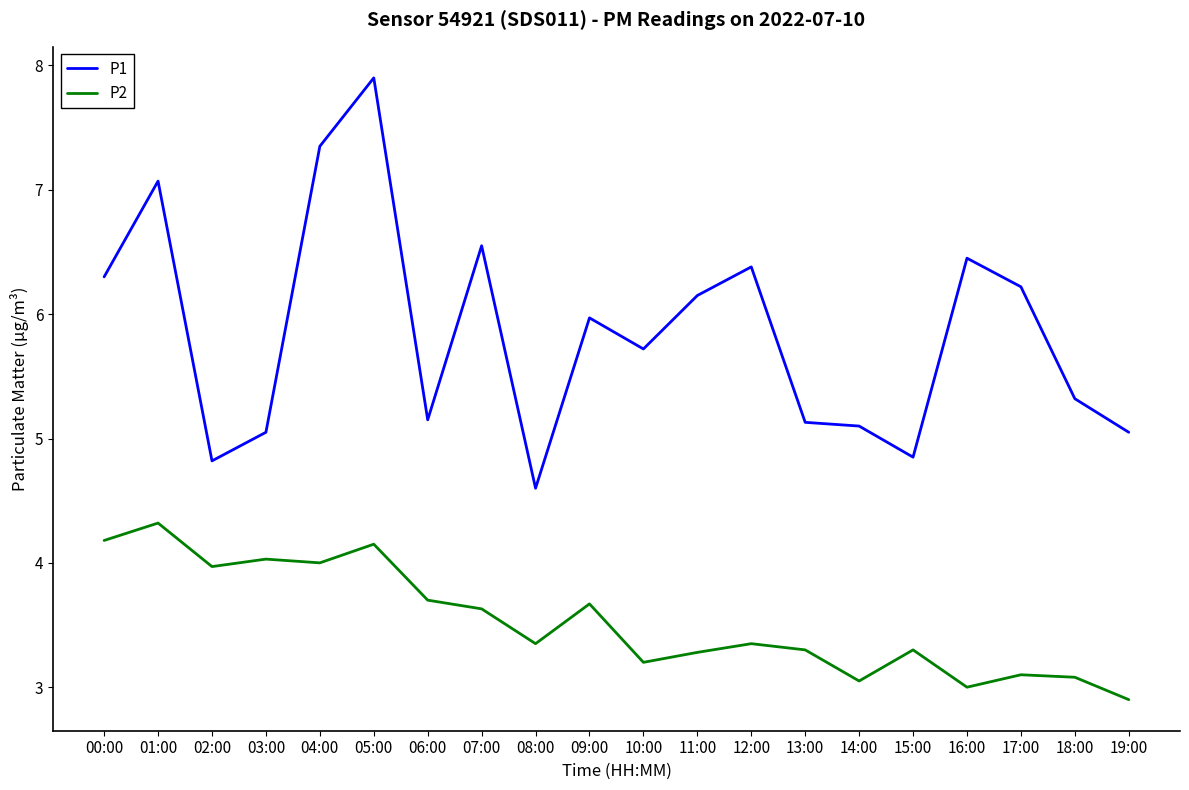

Is it true that P1 equals 7.6 at 19:00?

False